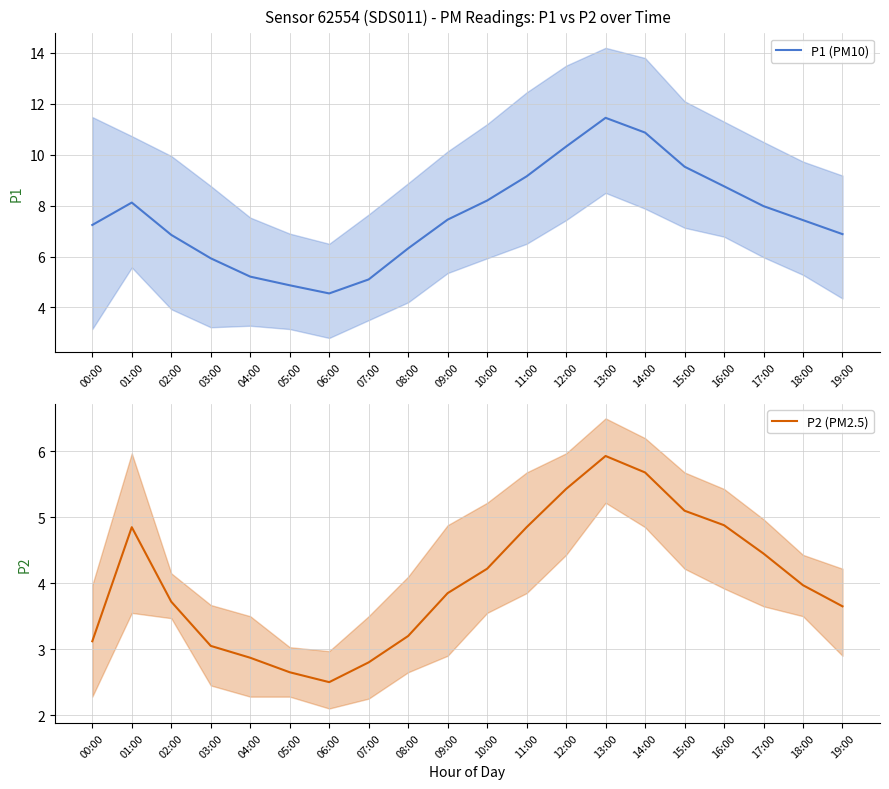

Rank the series by their maximum value, from highest to lowest.

P1 (PM10), P2 (PM2.5)